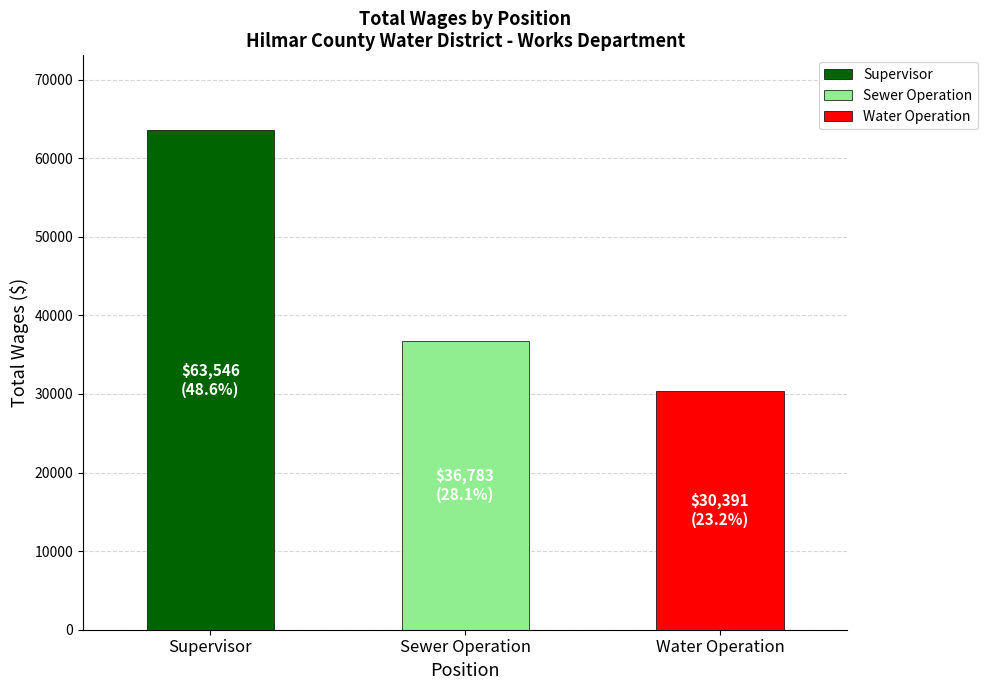

Reading left to right, extract all data points from this chart.

63546	36783	30391